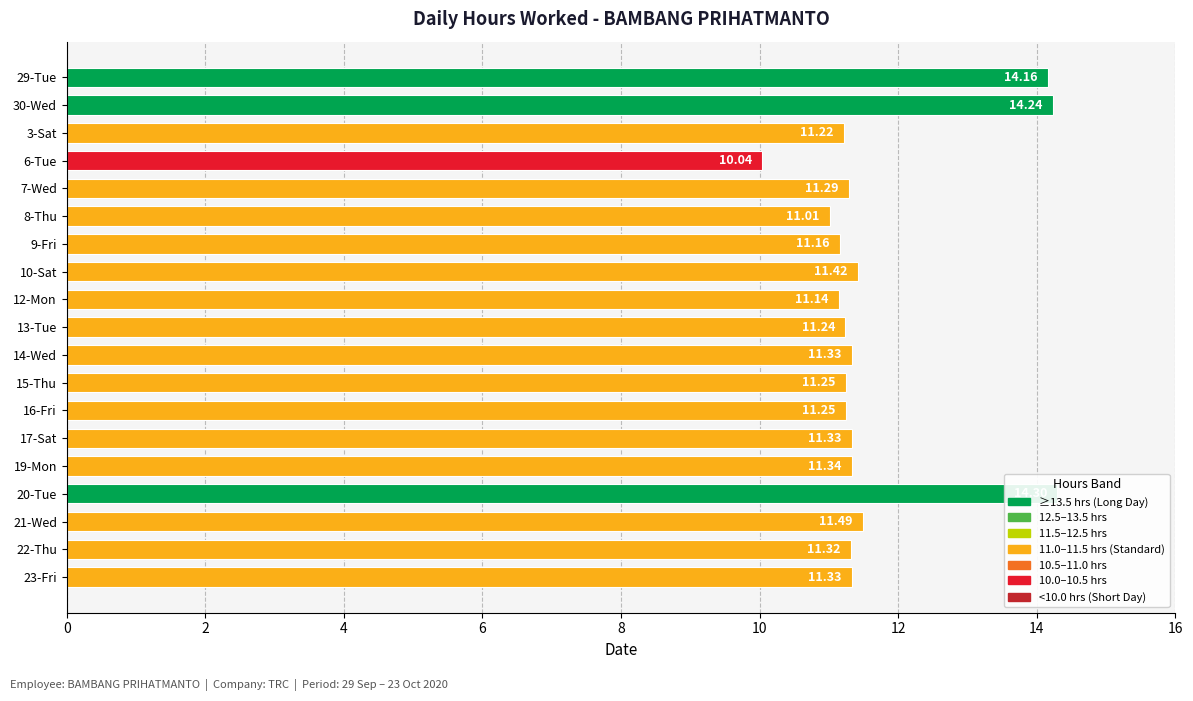

What is the smallest value displayed?

10.0